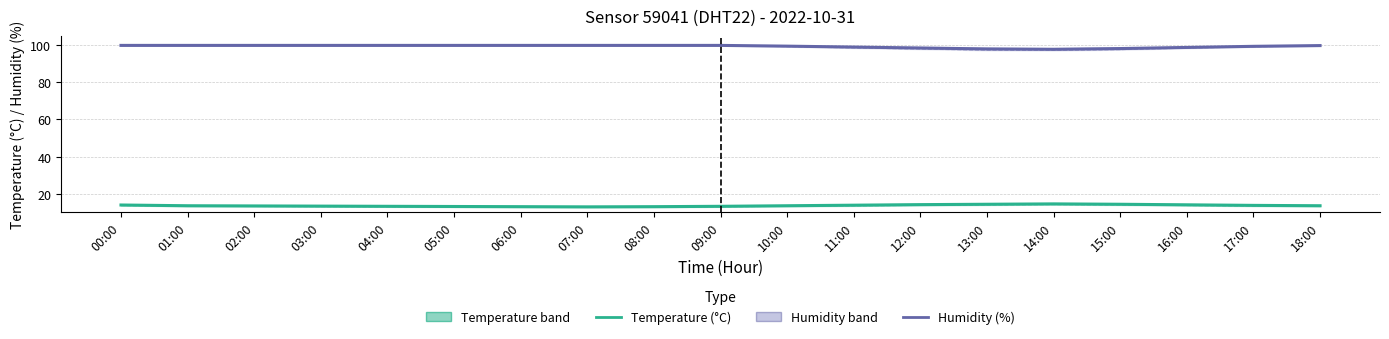

Between 18:00 and 04:00, which is larger?

18:00